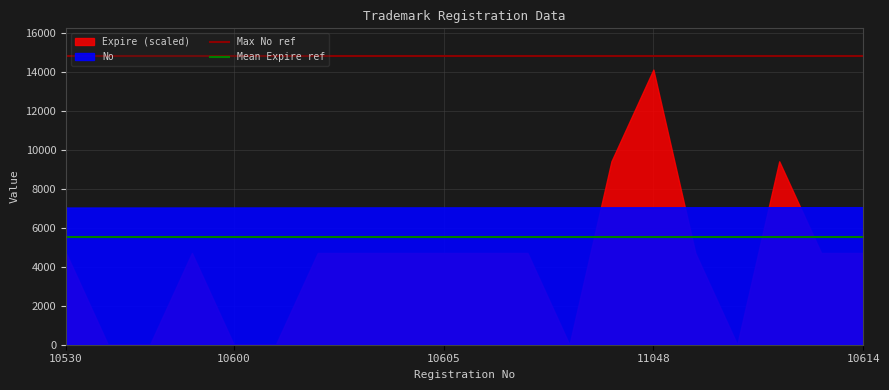

What is the average value of the Mean Expire ref series?

5514.9